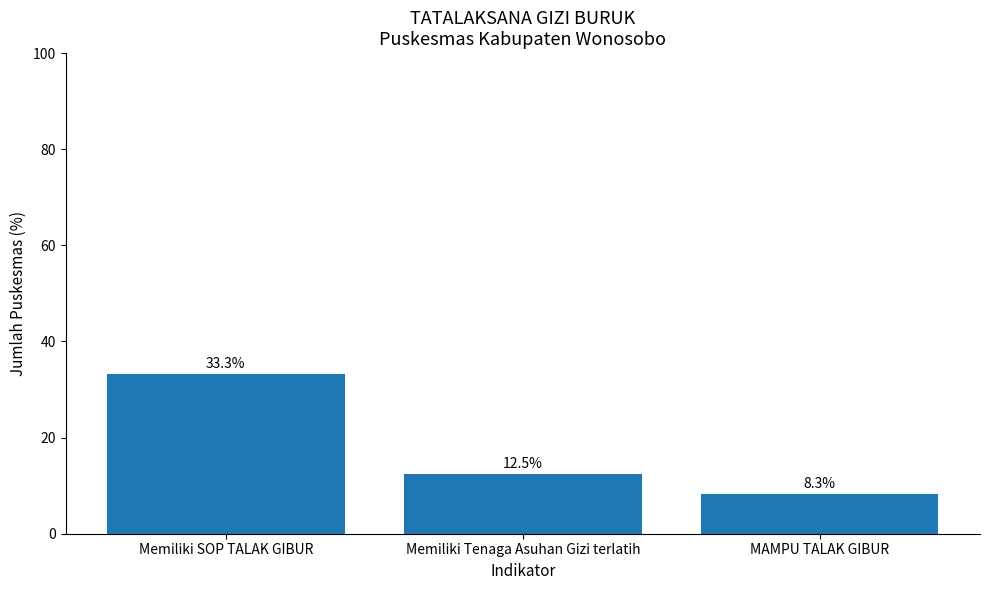

What is the change in value from Memiliki SOP TALAK GIBUR to Memiliki Tenaga Asuhan Gizi terlatih?

-20.8